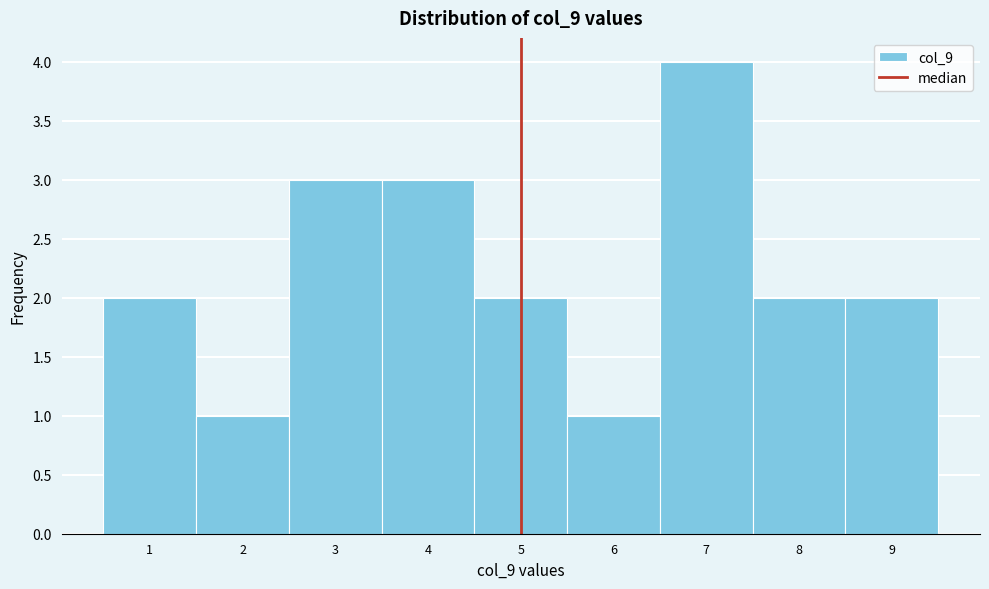

Reading left to right, list every bar in this chart as the range it spans on the x-axis followed by its height. The values are not printed on the chart, so give them approximately, as read against the axis.

0.5 to 1.5: 2
1.5 to 2.5: 1
2.5 to 3.5: 3
3.5 to 4.5: 3
4.5 to 5.5: 2
5.5 to 6.5: 1
6.5 to 7.5: 4
7.5 to 8.5: 2
8.5 to 9.5: 2